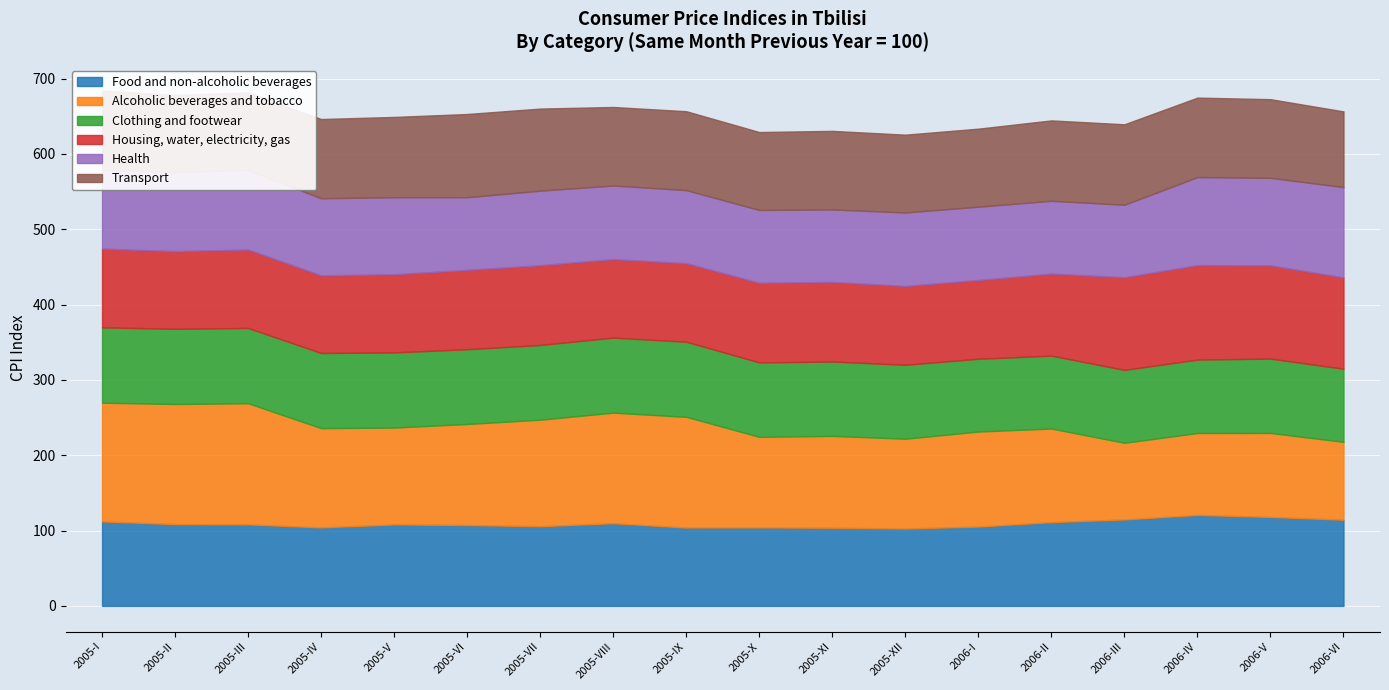

True or false: Clothing and footwear has a value of 139.7 at 2006-VI.

False